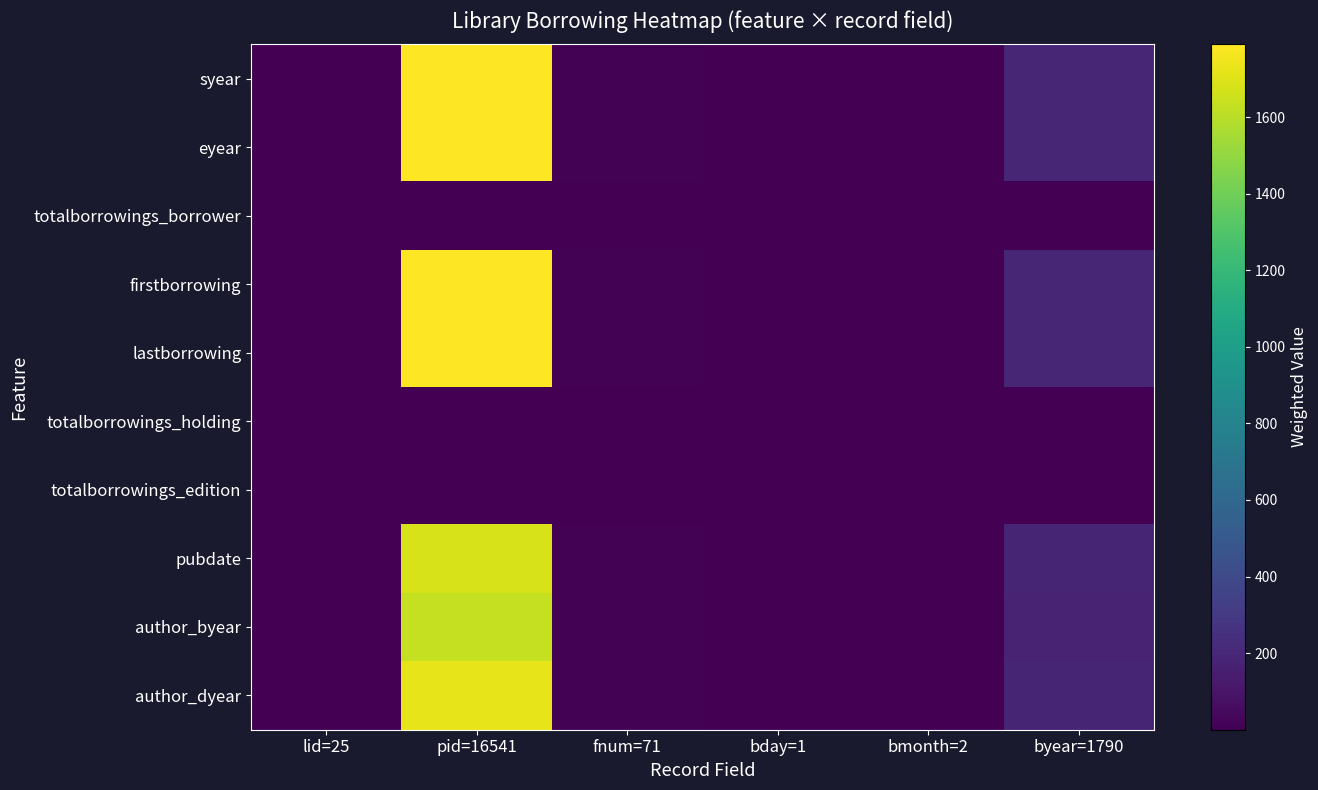

Reading left to right, transcribe all the data shown in this chart.

syear: lid=25=2.7	pid=16541=1789.0	fnum=71=7.7	bday=1=0.1	bmonth=2=0.2	byear=1790=193.6
eyear: lid=25=2.7	pid=16541=1790.0	fnum=71=7.7	bday=1=0.1	bmonth=2=0.2	byear=1790=193.7
totalborrowings_borrower: lid=25=0.0	pid=16541=2.0	fnum=71=0.0	bday=1=0.0	bmonth=2=0.0	byear=1790=0.2
firstborrowing: lid=25=2.7	pid=16541=1790.0	fnum=71=7.7	bday=1=0.1	bmonth=2=0.2	byear=1790=193.7
lastborrowing: lid=25=2.7	pid=16541=1790.0	fnum=71=7.7	bday=1=0.1	bmonth=2=0.2	byear=1790=193.7
totalborrowings_holding: lid=25=0.0	pid=16541=1.0	fnum=71=0.0	bday=1=0.0	bmonth=2=0.0	byear=1790=0.1
totalborrowings_edition: lid=25=0.0	pid=16541=1.0	fnum=71=0.0	bday=1=0.0	bmonth=2=0.0	byear=1790=0.1
pubdate: lid=25=2.5	pid=16541=1680.0	fnum=71=7.2	bday=1=0.1	bmonth=2=0.2	byear=1790=181.8
author_byear: lid=25=2.5	pid=16541=1630.0	fnum=71=7.0	bday=1=0.1	bmonth=2=0.2	byear=1790=176.4
author_dyear: lid=25=2.6	pid=16541=1721.0	fnum=71=7.4	bday=1=0.1	bmonth=2=0.2	byear=1790=186.2